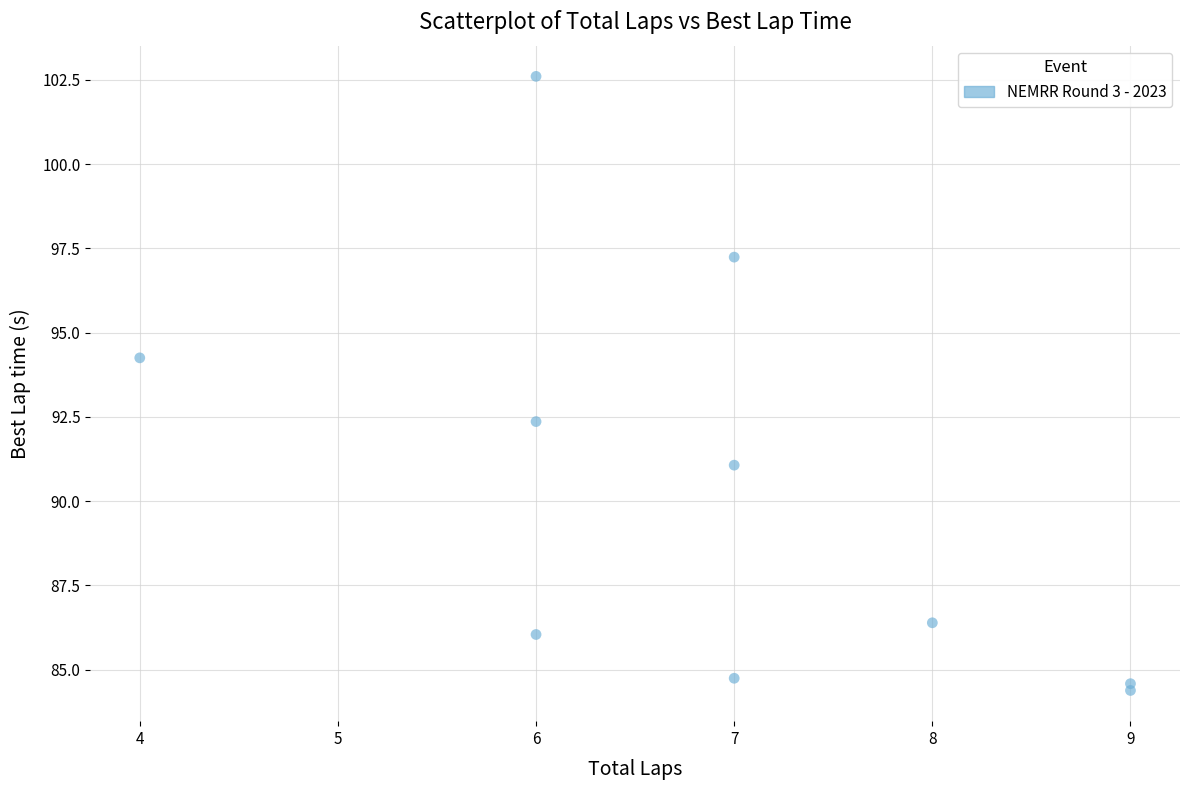

What is the average X value?

6.9